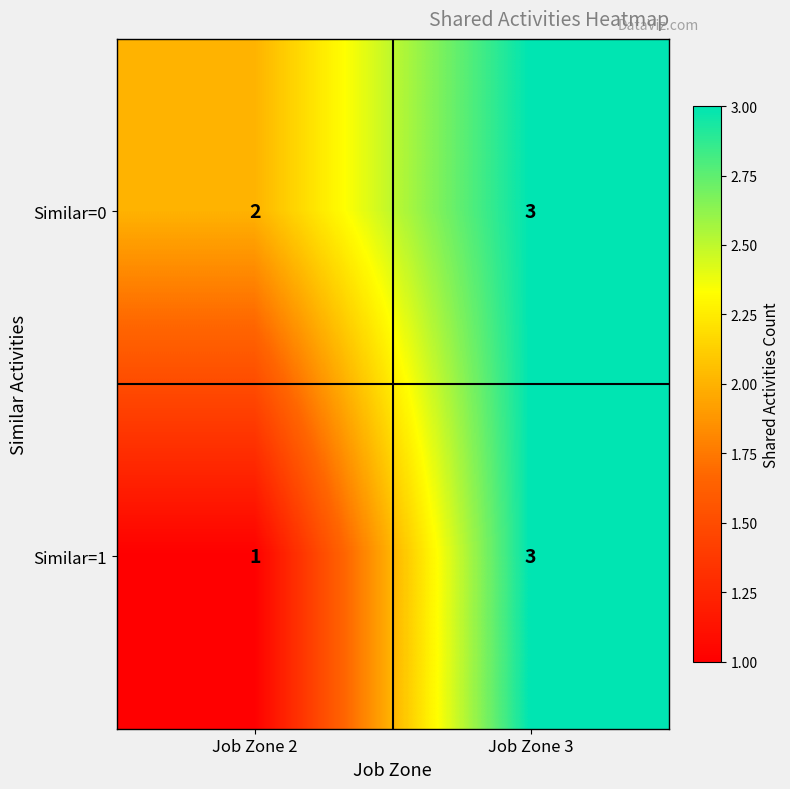

Which series changed the most between Job Zone 2 and Job Zone 3?

Similar=1